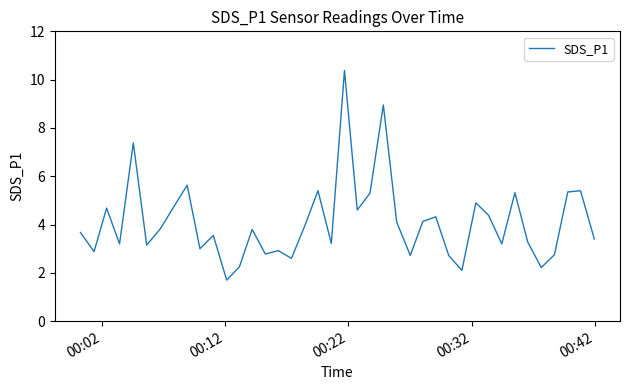

What is the difference between the maximum and minimum values?

8.7